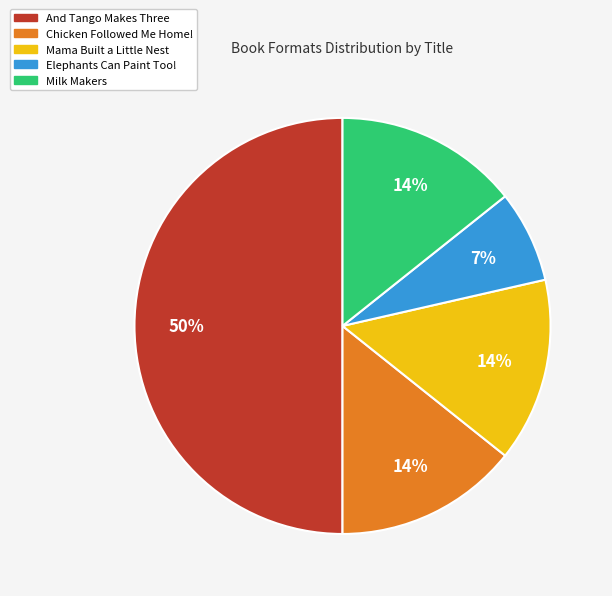

Which category has the biggest portion of the pie?

And Tango Makes Three